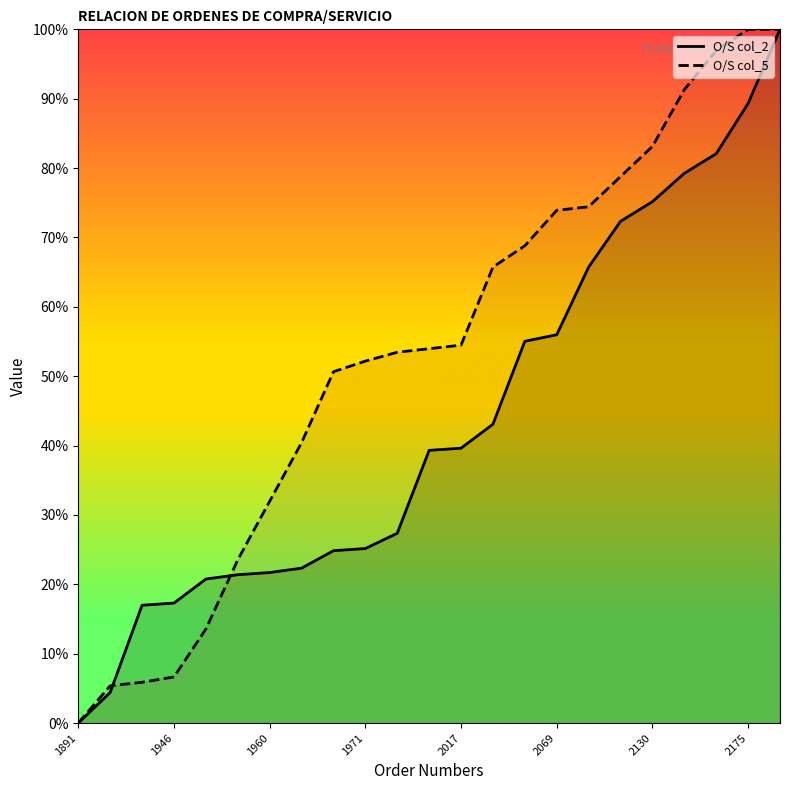

At which label does O/S col_2 first exceed 39?

11